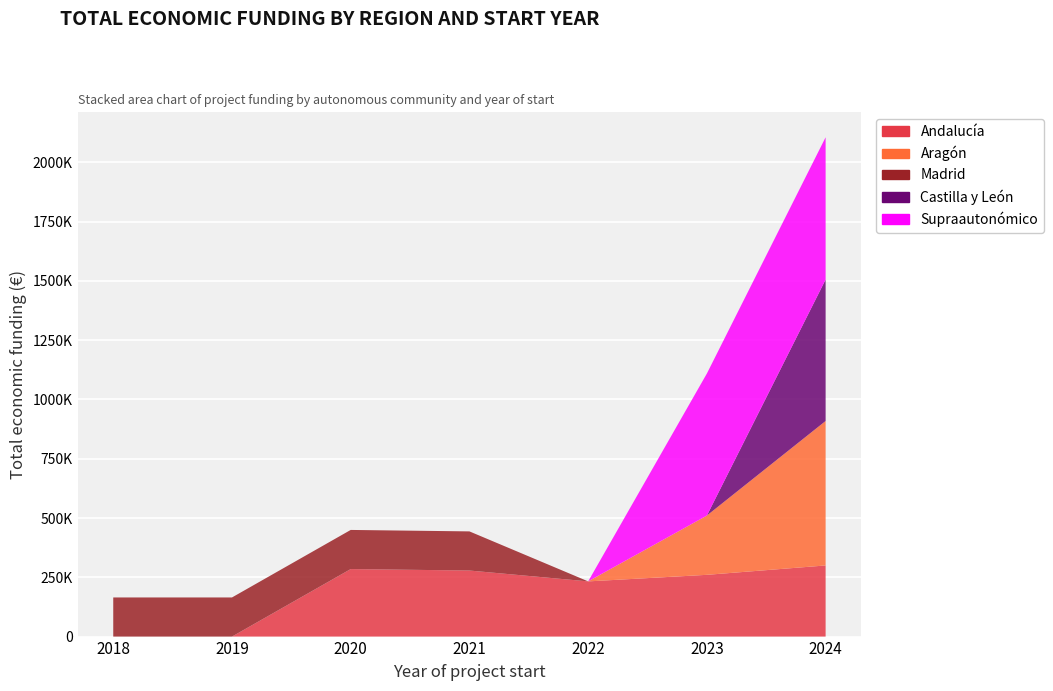

Reading right to left, what are all the values shown in this chart?

Andalucía: 299993	260426	232783	278602	284756	0	0
Aragón: 609206	250000	0	0	0	0	0
Madrid: 0	0	0	165000	165000	165000	165000
Castilla y León: 596384	0	0	0	0	0	0
Supraautonómico: 600000	598909	0	0	0	0	0